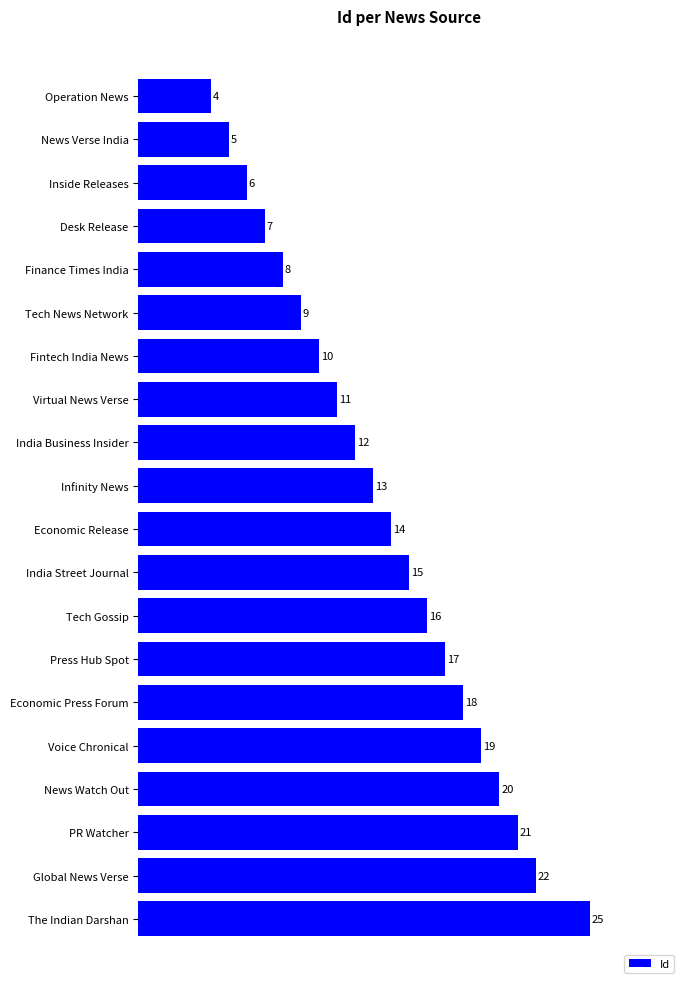

What is the change in value from Inside Releases to PR Watcher?

+15